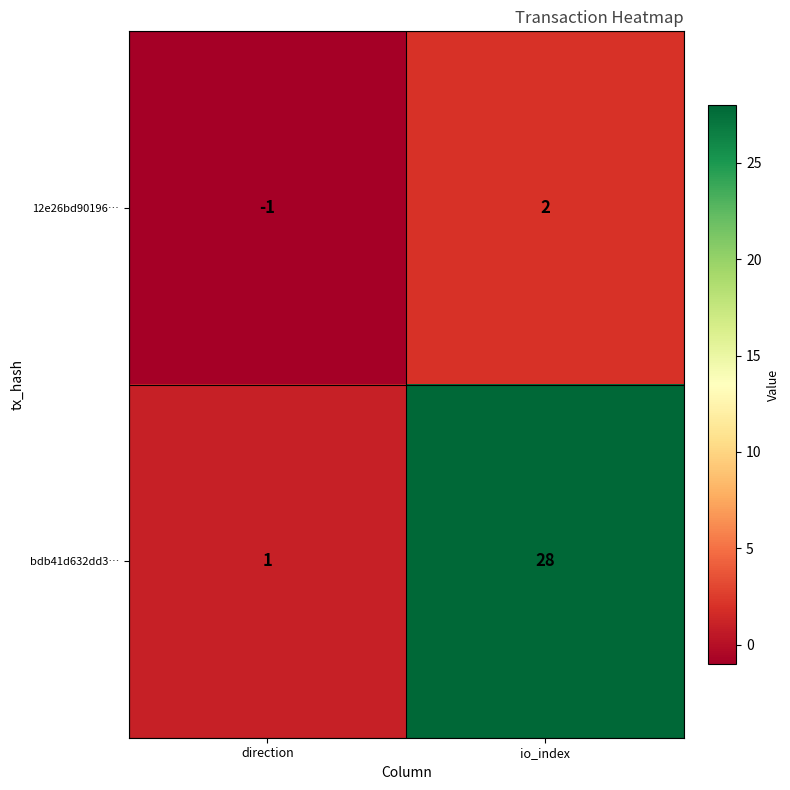

How many distinct data groups are displayed?

2